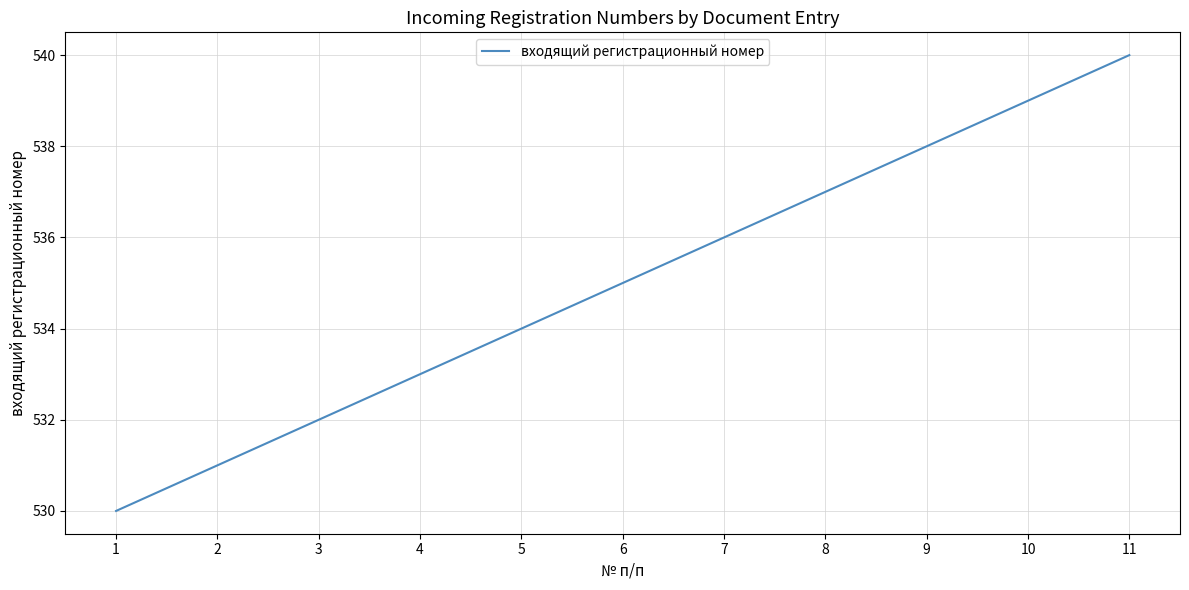

Reading left to right, extract all data points from this chart.

1=530	2=531	3=532	4=533	5=534	6=535	7=536	8=537	9=538	10=539	11=540